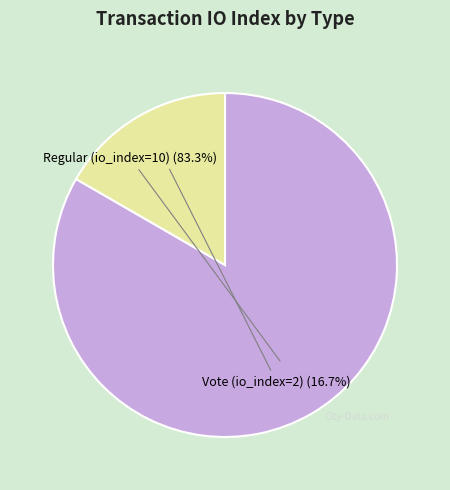

To the nearest percent, what portion does Vote (io_index=2) represent?

17%